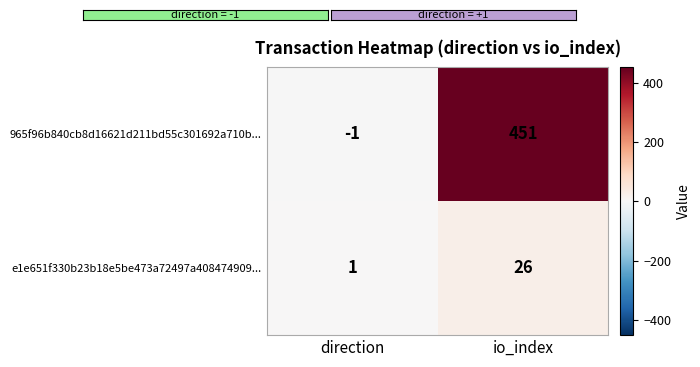

Reading left to right, transcribe all the data shown in this chart.

965f96b840cb8d16621d211bd55c301692a710b...: -1	451
e1e651f330b23b18e5be473a72497a408474909...: 1	26